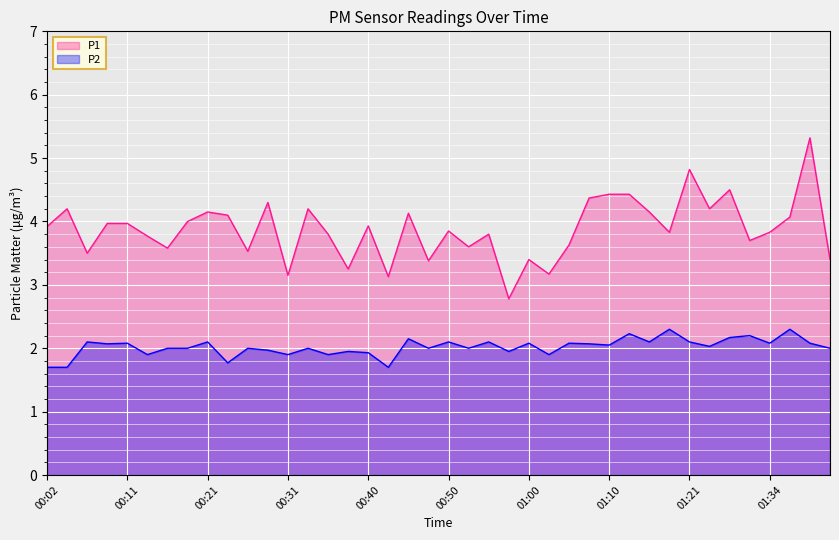

How many interior local valleys does the P1 series have?

13